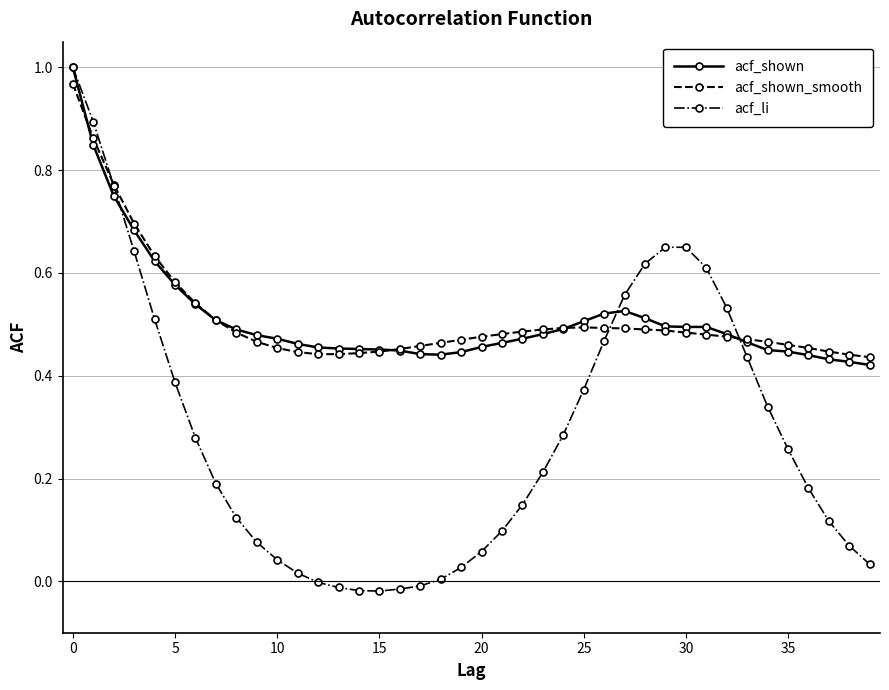

What are all the series names shown in the legend?

acf_shown, acf_shown_smooth, acf_li